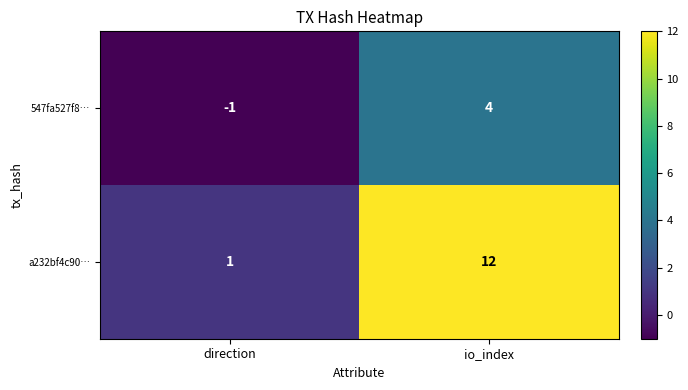

List the labels in order of 547fa527f8… value, largest first.

io_index, direction